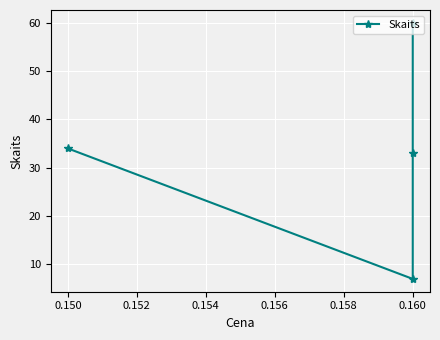

Count the number of categories in the chart.

4